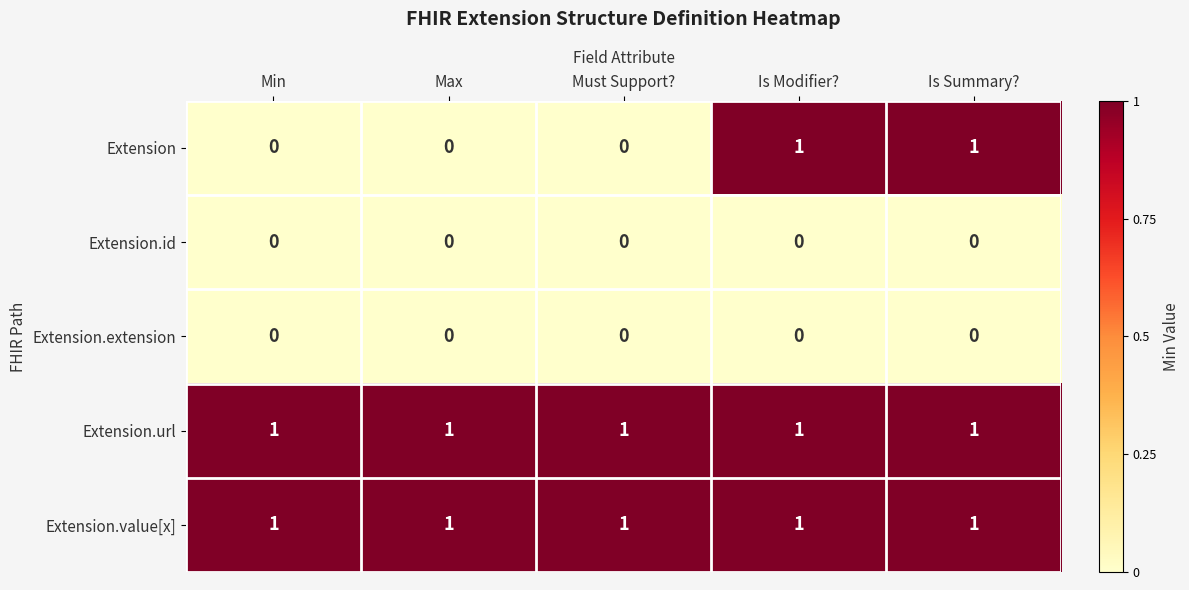

Reading right to left, extract all data points from this chart.

Extension: Is Summary?=1	Is Modifier?=1	Must Support?=0	Max=0	Min=0
Extension.id: Is Summary?=0	Is Modifier?=0	Must Support?=0	Max=0	Min=0
Extension.extension: Is Summary?=0	Is Modifier?=0	Must Support?=0	Max=0	Min=0
Extension.url: Is Summary?=1	Is Modifier?=1	Must Support?=1	Max=1	Min=1
Extension.value[x]: Is Summary?=1	Is Modifier?=1	Must Support?=1	Max=1	Min=1